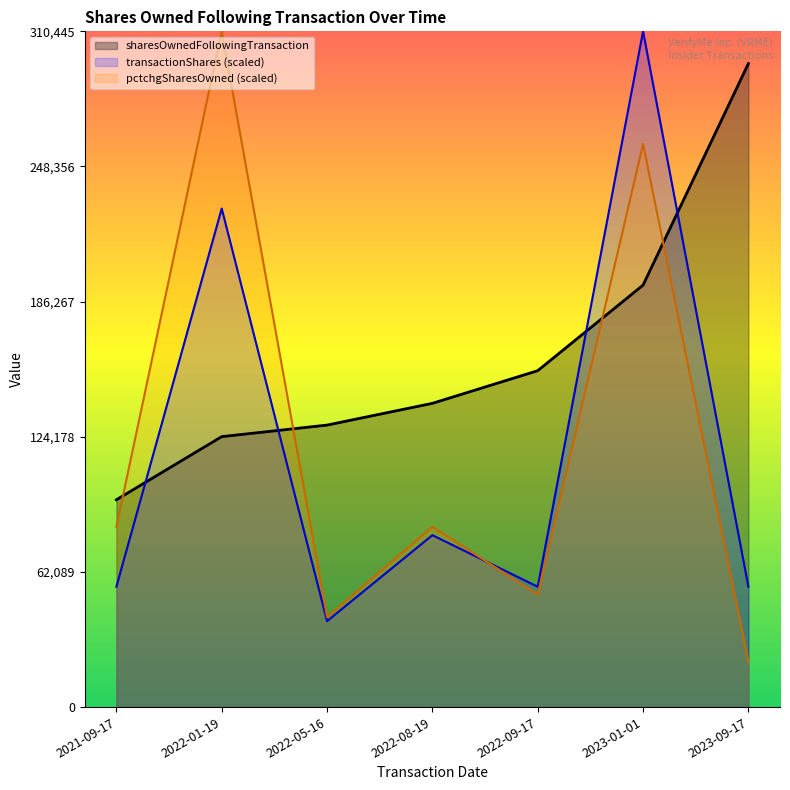

True or false: pctchgSharesOwned has more than 1 interior local peaks.

True